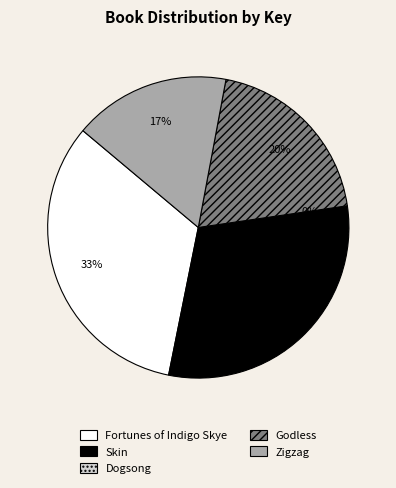

Do Zigzag and Skin together represent more than half of the pie?

No